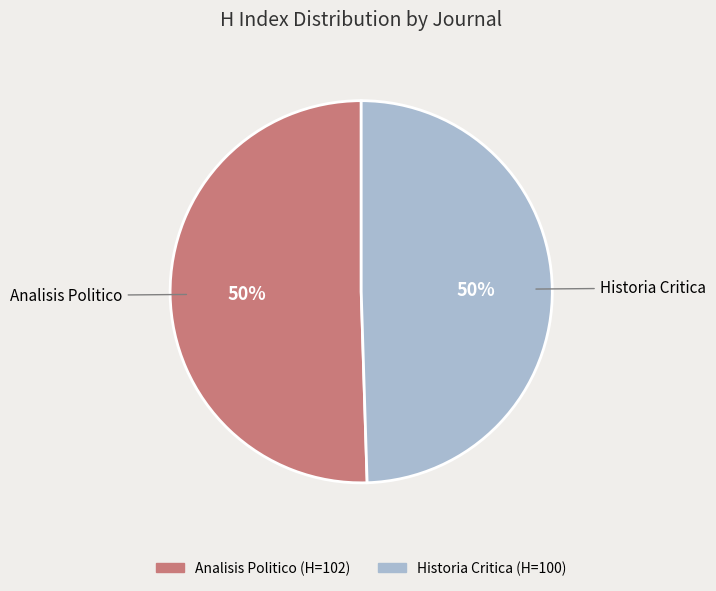

The Historia Critica slice represents 50% of the pie. True or false?

True